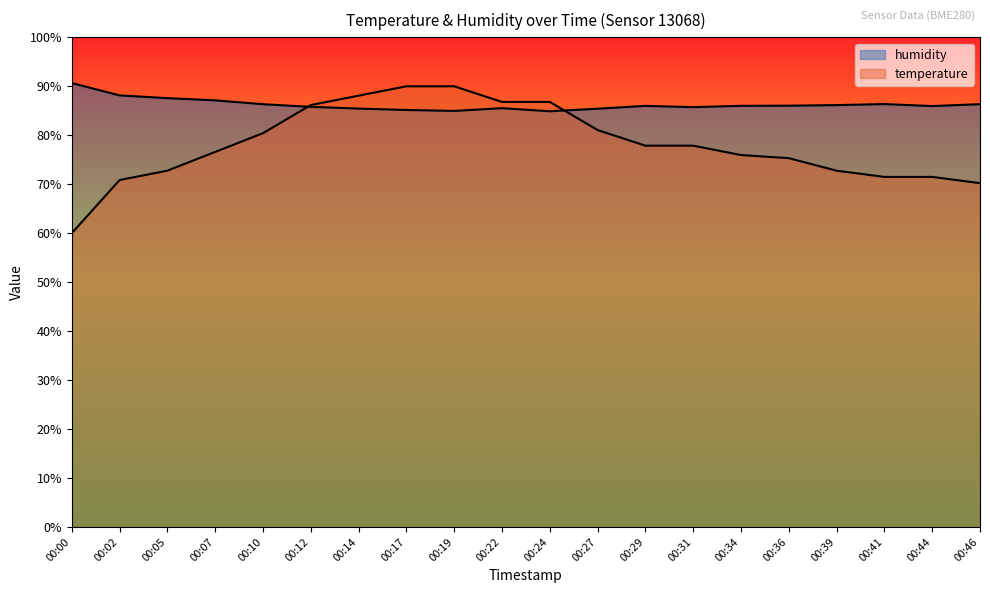

True or false: temperature (line) has more than 0 interior local peaks.

False